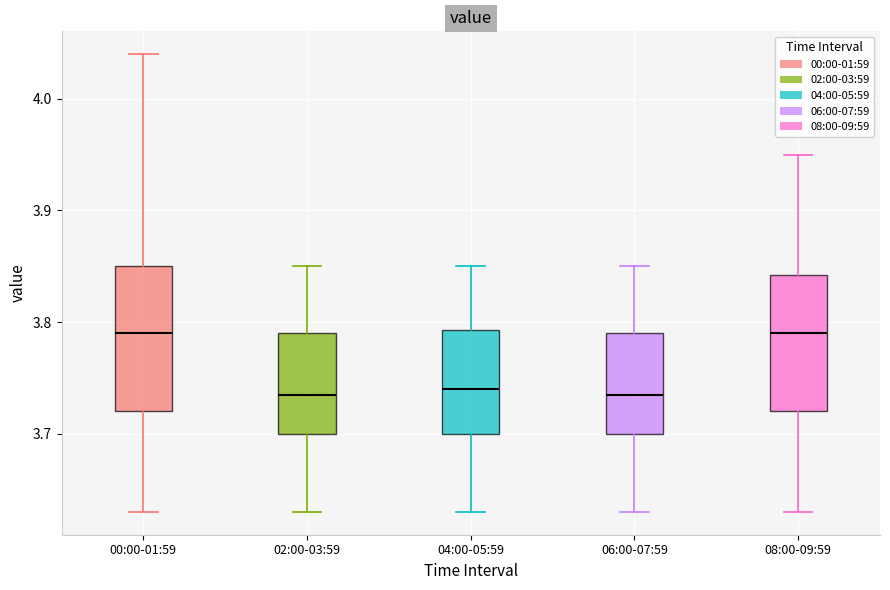

Reading left to right, read every box against the y-axis: the position of its median line, the range the box covers, and the ends of its whiskers. The values are not printed on the chart, so give them approximately, as read against the axis.

00:00-01:59: median 3.79, box 3.72 to 3.85, whiskers 3.63 to 4.04
02:00-03:59: median 3.74, box 3.70 to 3.79, whiskers 3.63 to 3.85
04:00-05:59: median 3.74, box 3.70 to 3.79, whiskers 3.63 to 3.85
06:00-07:59: median 3.74, box 3.70 to 3.79, whiskers 3.63 to 3.85
08:00-09:59: median 3.79, box 3.72 to 3.84, whiskers 3.63 to 3.95